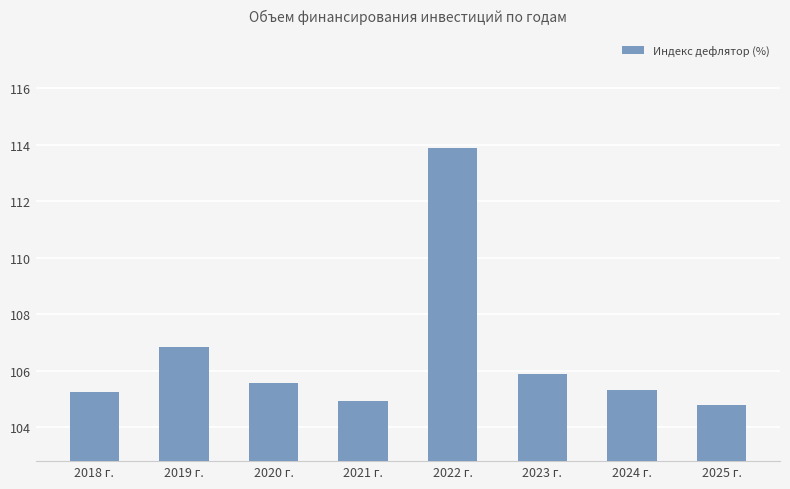

Is it true that the value at 2025 г. is 34.9?

False